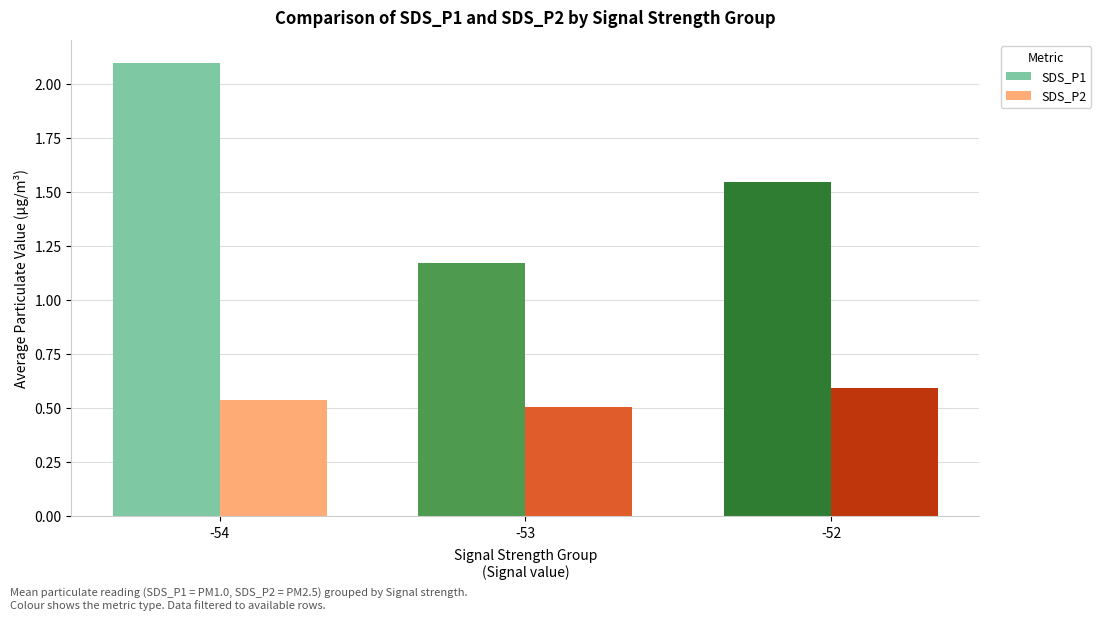

Is it true that SDS_P2 equals 0.6 at -52?

True